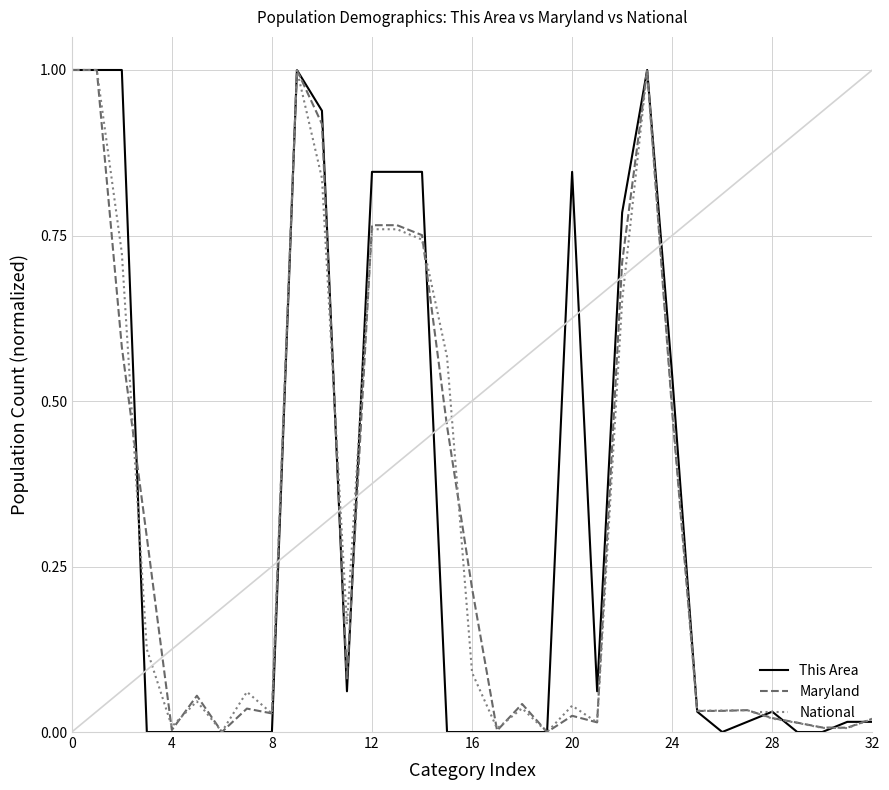

What is the maximum value for Maryland?

1.0